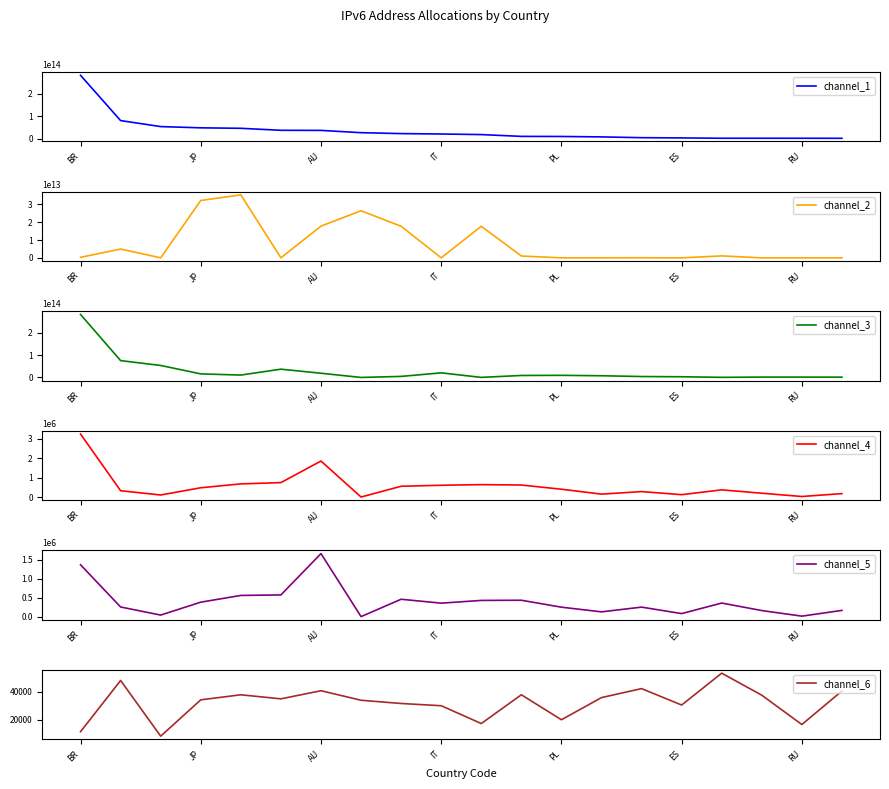

The value of channel_3 at 10 is 587862179315. True or false?

False